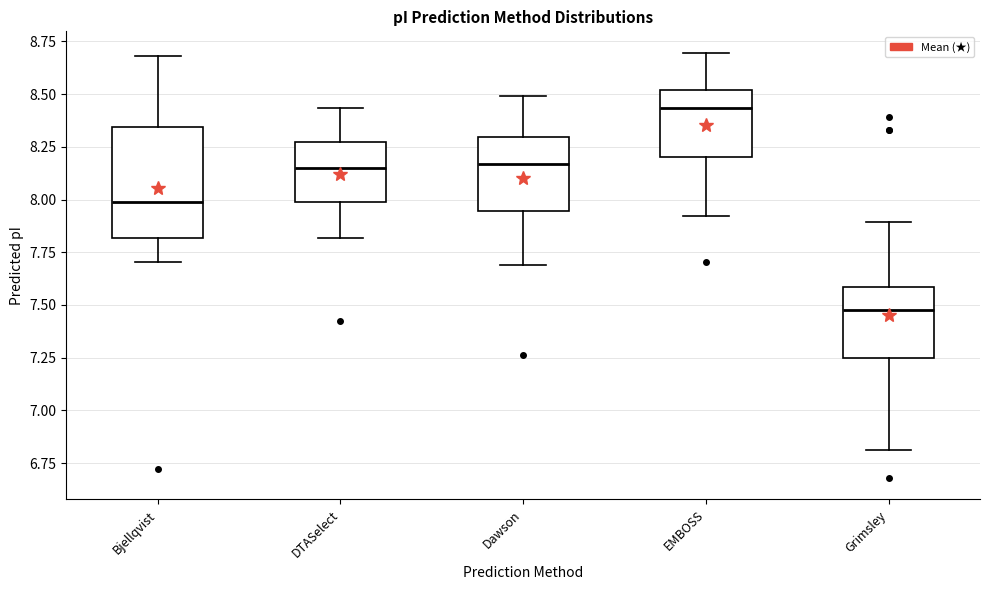

Which box has the lowest median line?

Grimsley